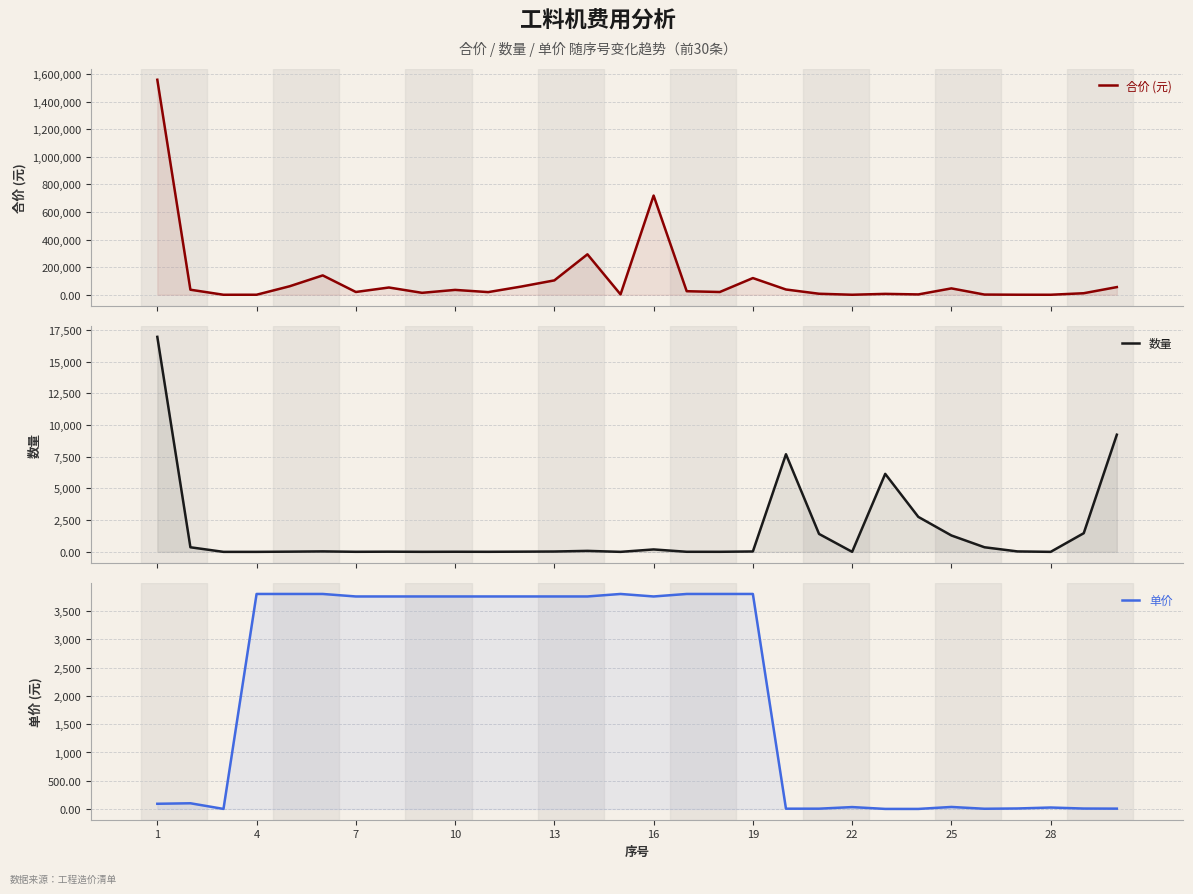

True or false: 数量 has a value of 27.7 at 13.

True